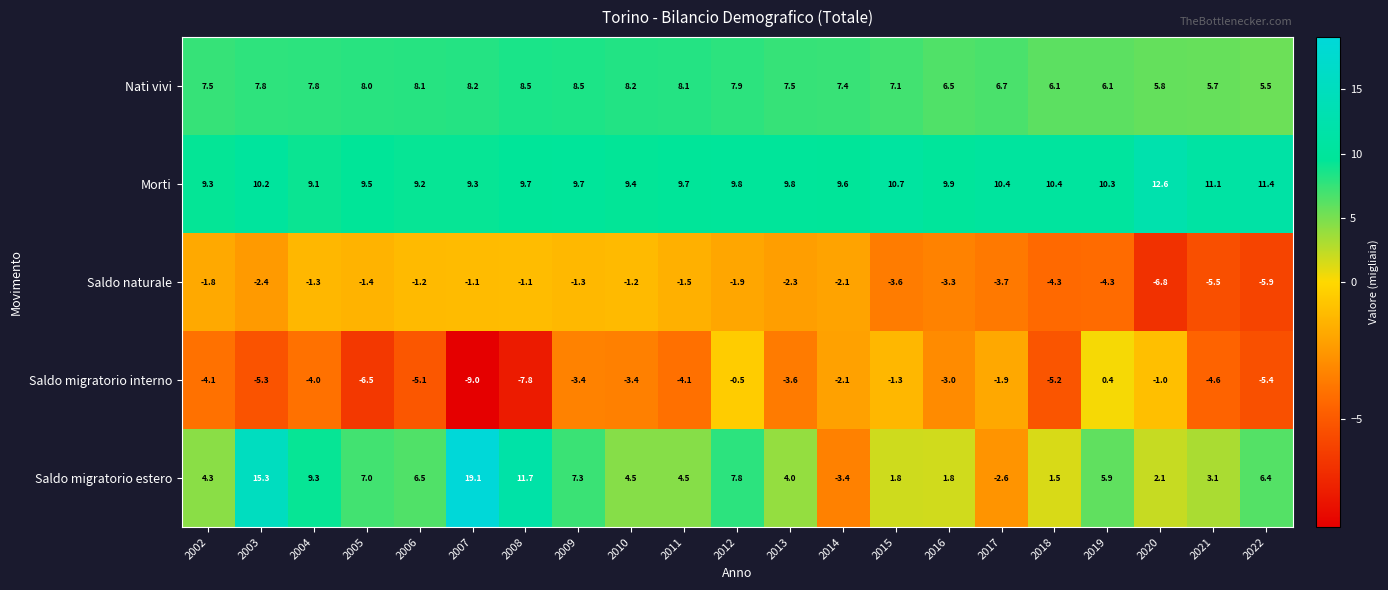

Count the number of data series in this chart.

5